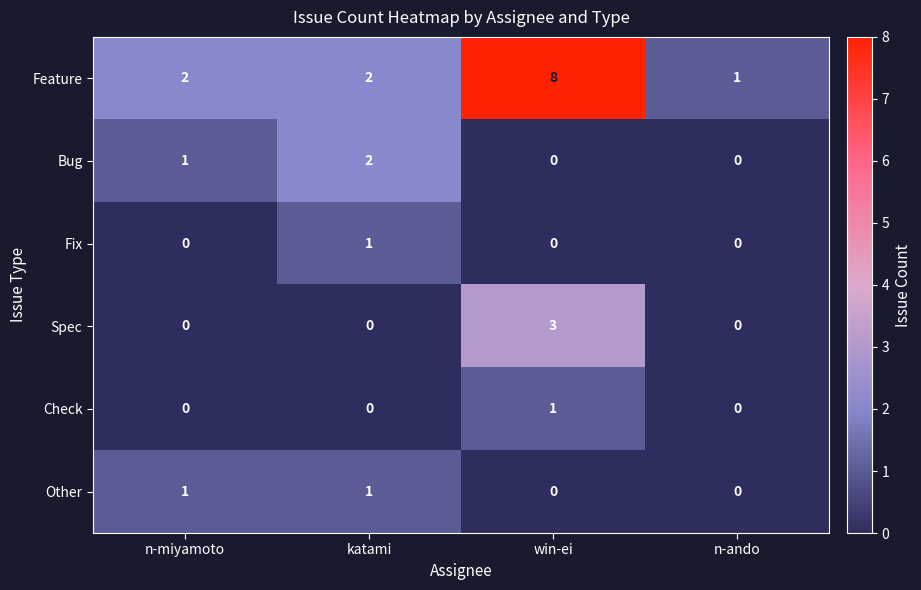

What is the sum of all Bug values?

3